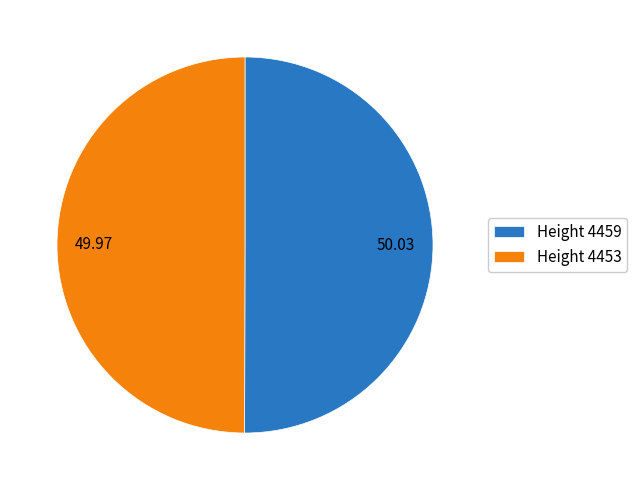

Rank the categories by value from lowest to highest.

4453, 4459